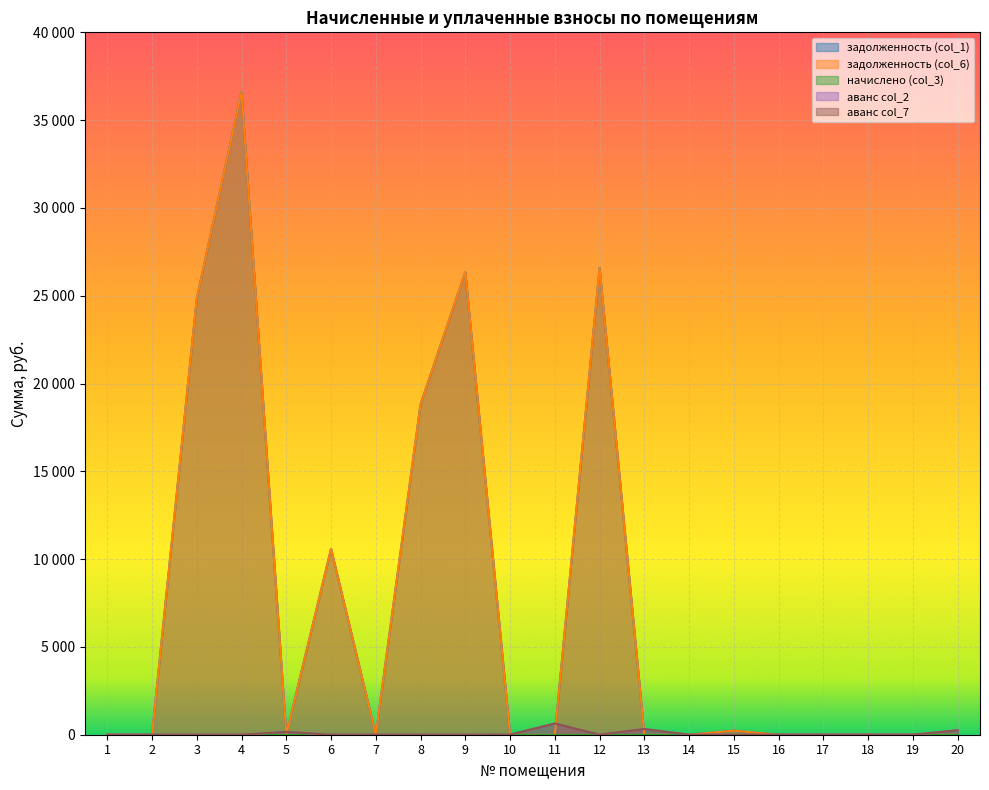

Where is аванс col_2 nearest to the value 320?

13